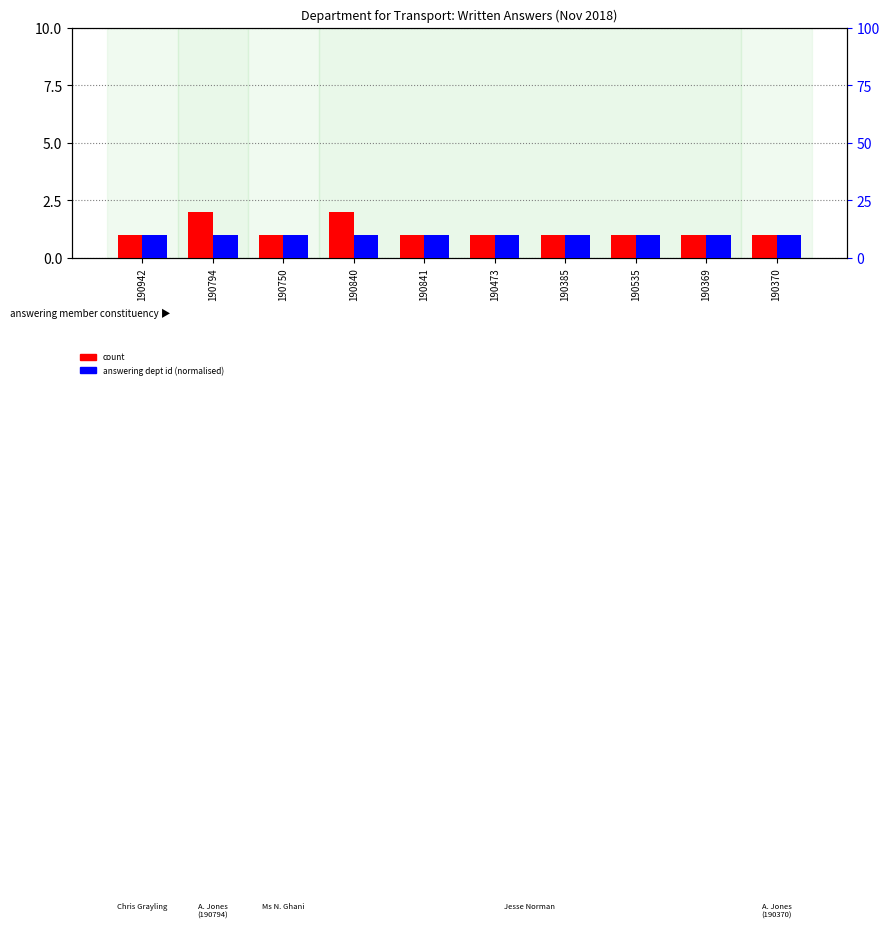

What is the sum of all count values?

12